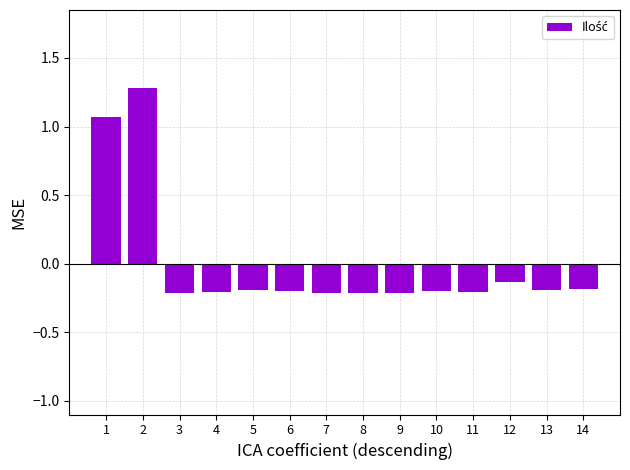

What is the greatest value displayed?

1.3